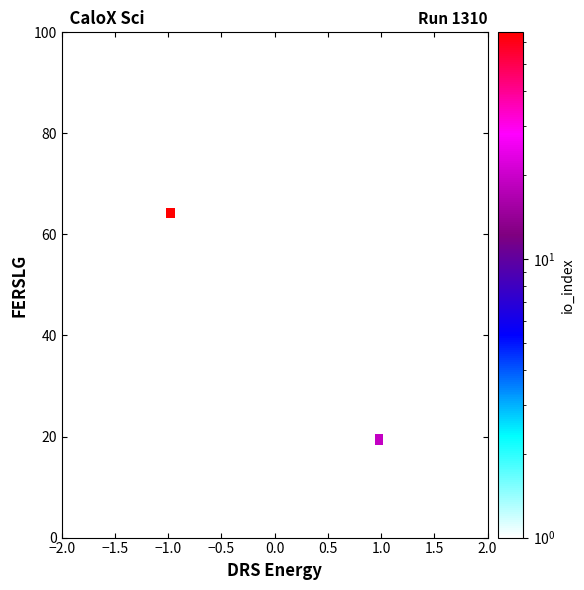

True or false: 4d2c029ee4cc027f75feac8cd8540ba40d7a673 has a value of 1 at direction.

False